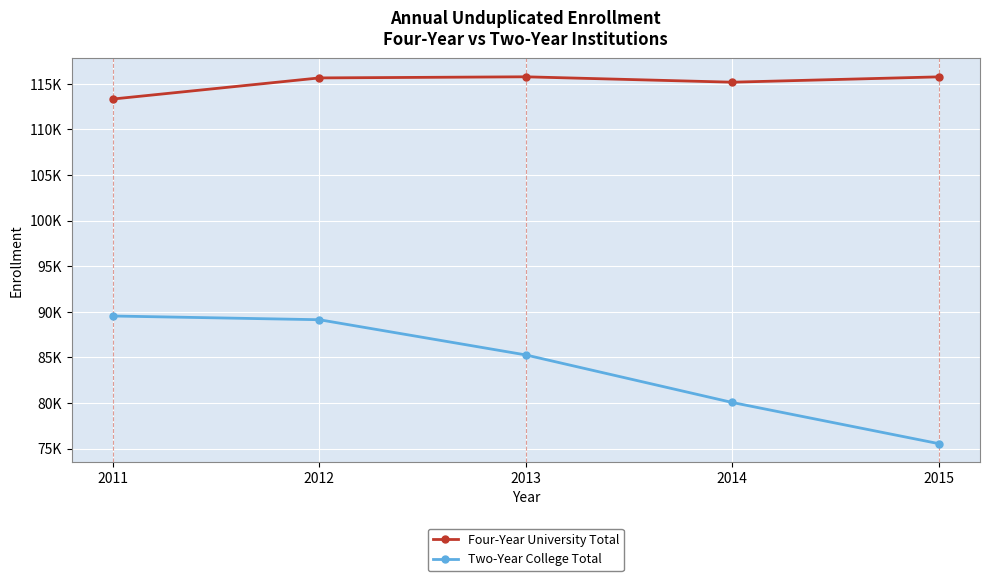

At which category is the sum across all series the highest?

2012